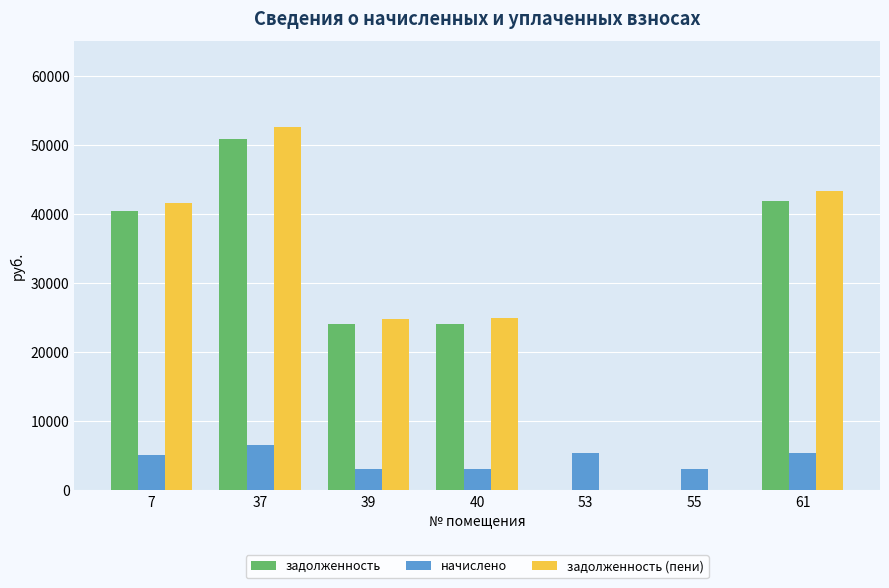

What is the greatest value displayed?

52578.5